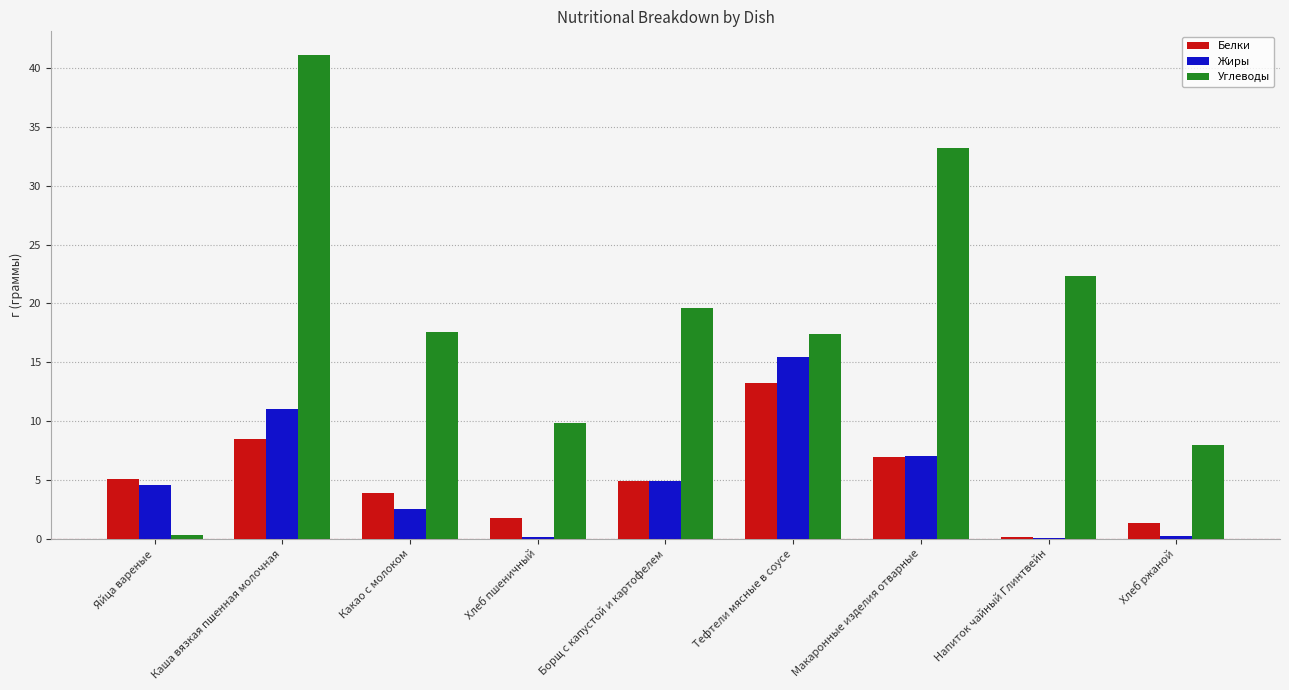

At which category is the sum across all series the highest?

Каша вязкая пшенная молочная